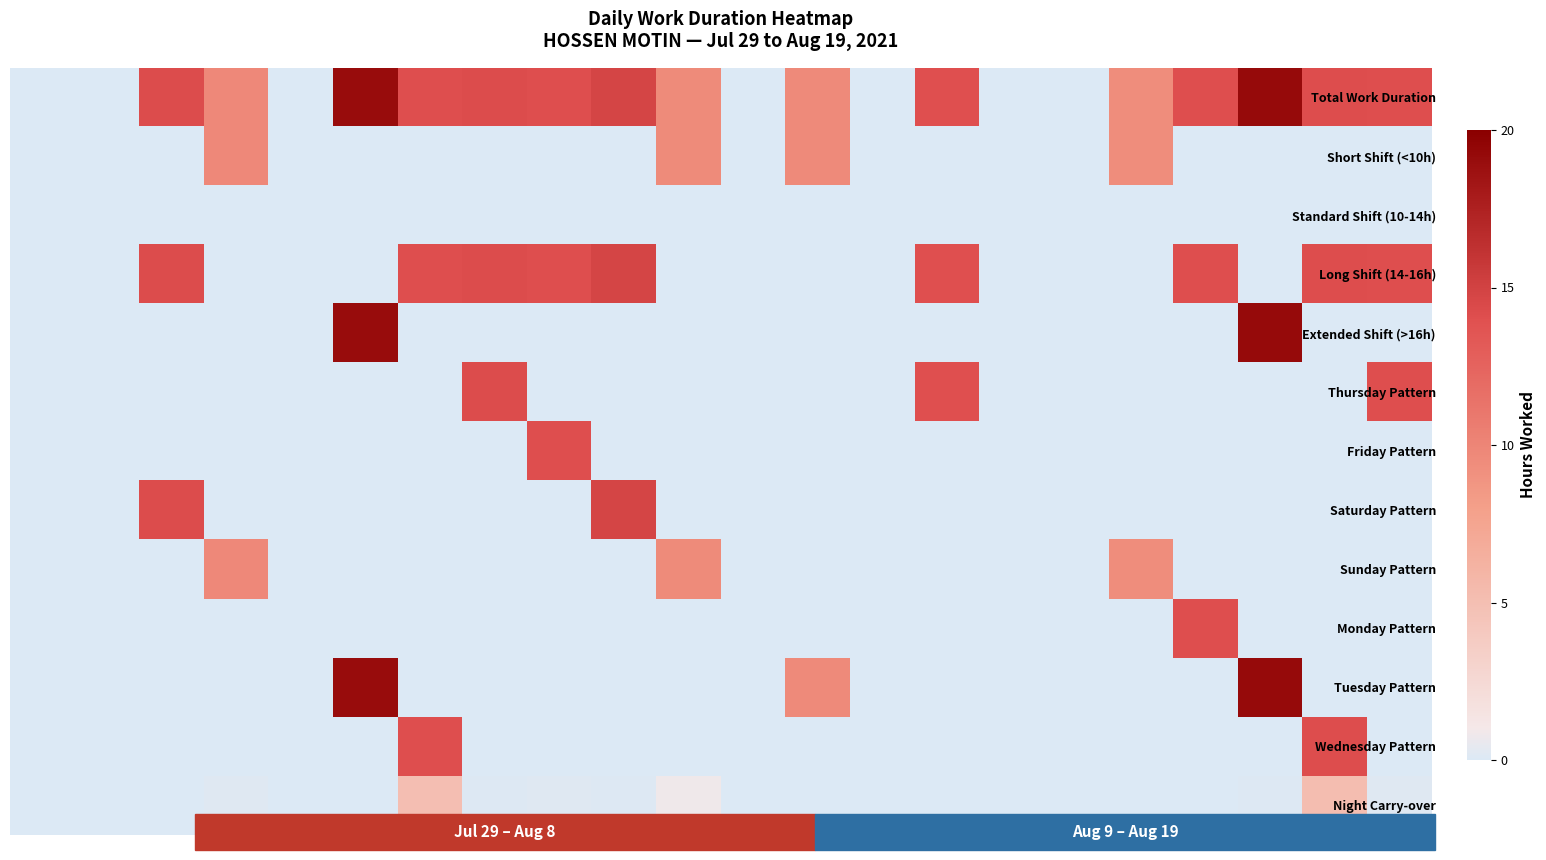

At how many categories does at least one series exceed 14?

11